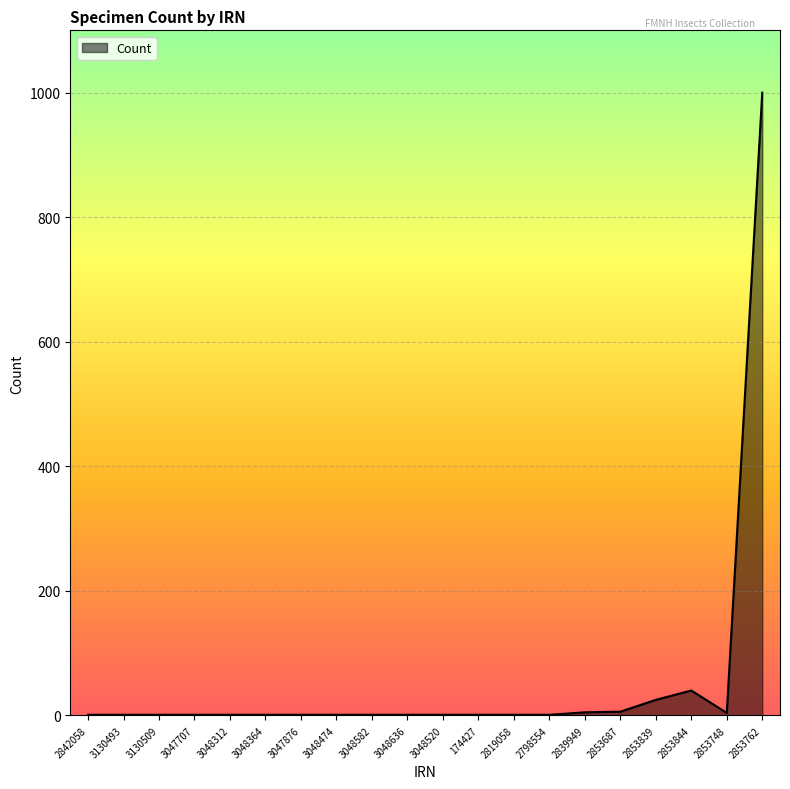

What is the maximum value shown in the chart?

1000